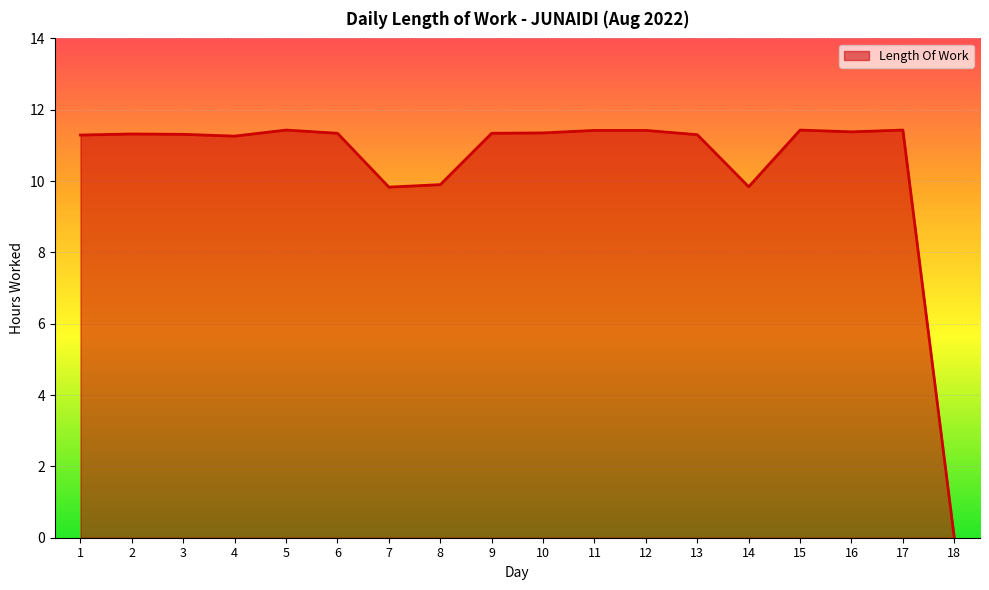

The value at 17 is 11.4. True or false?

True